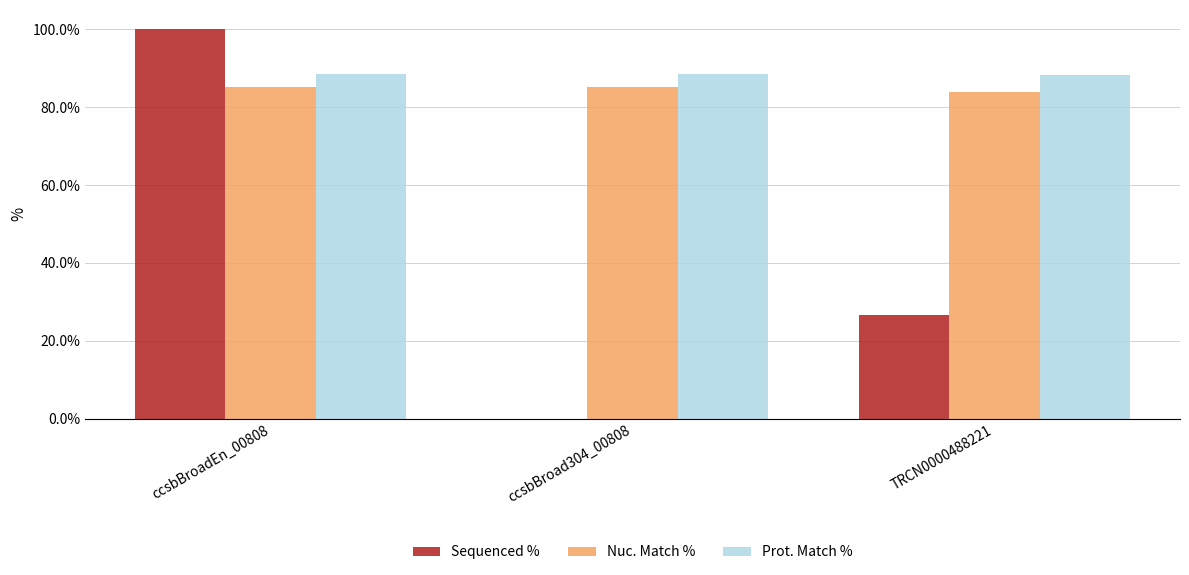

At which label does Sequenced % reach its peak?

ccsbBroadEn_00808